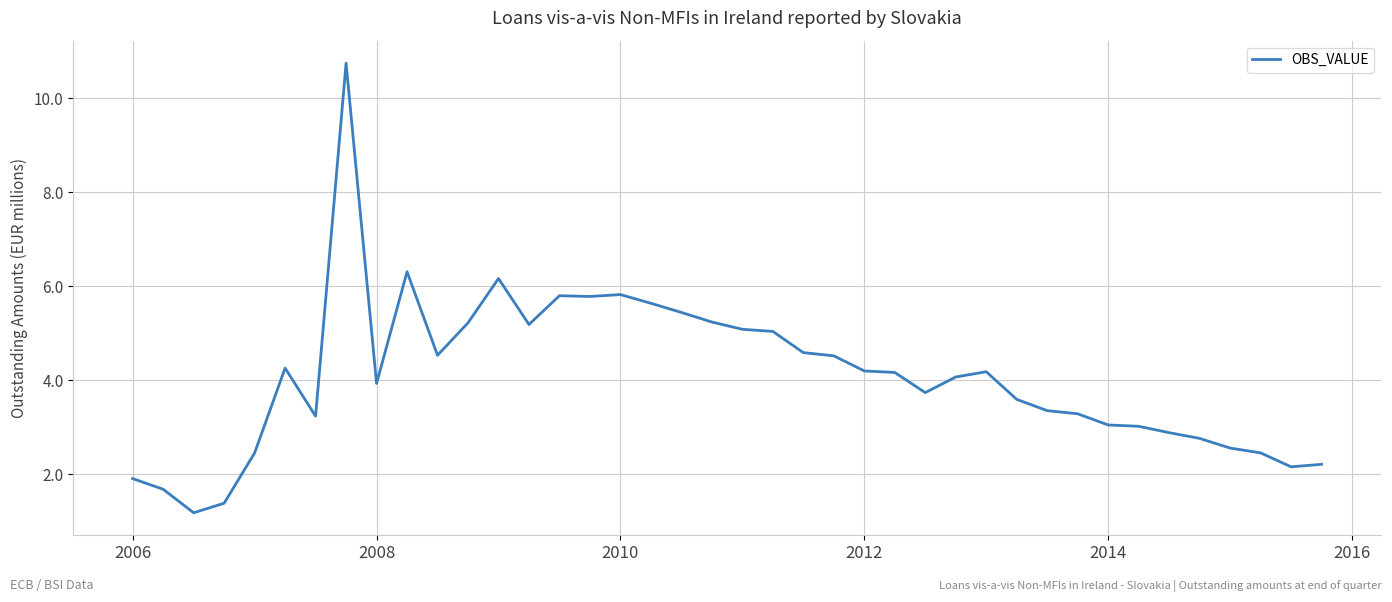

What is the maximum value shown in the chart?

10.8